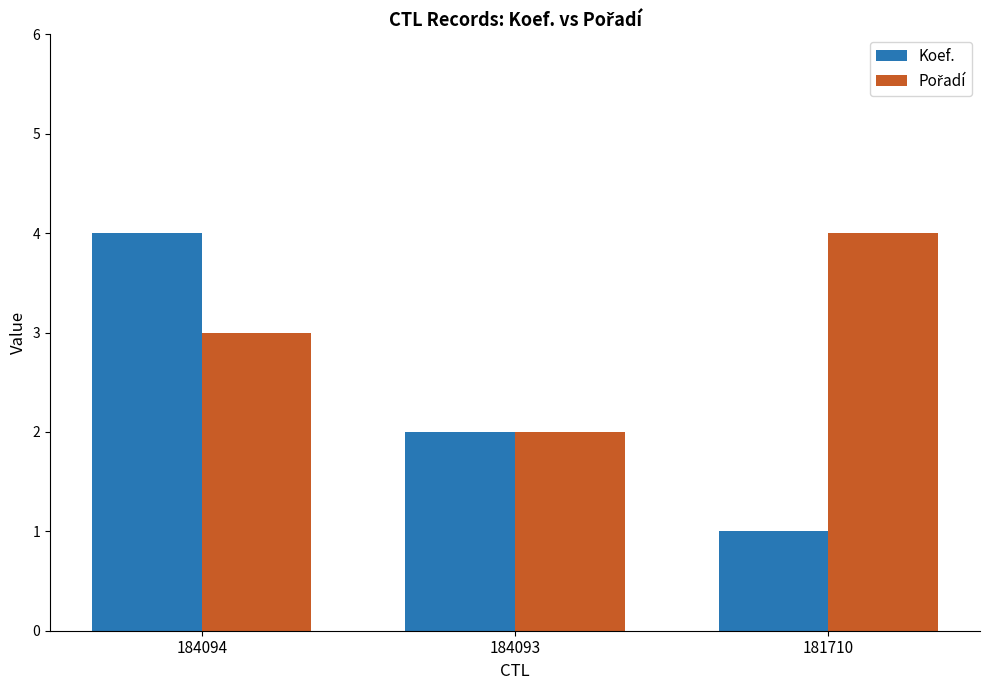

What is the value of the Koef. bar at the 3rd from the left?

1